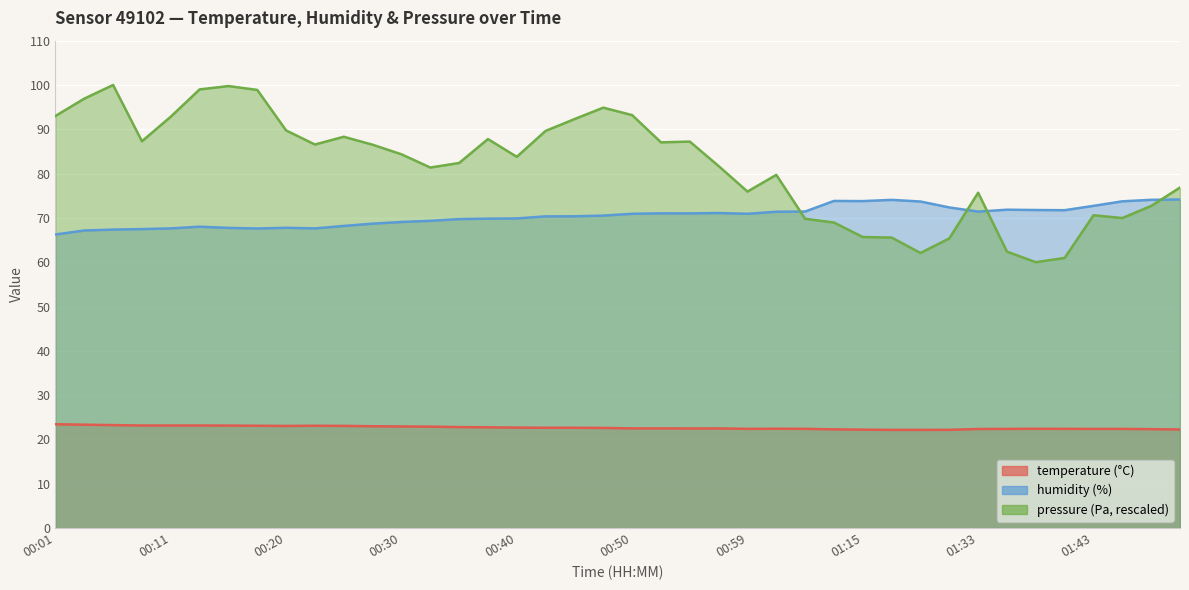

True or false: temperature and humidity intersect in this chart.

False